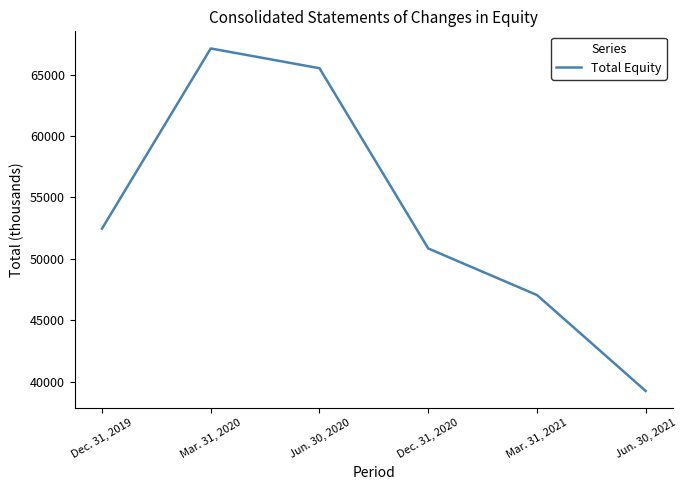

What position from the left is Mar. 31, 2021?

5